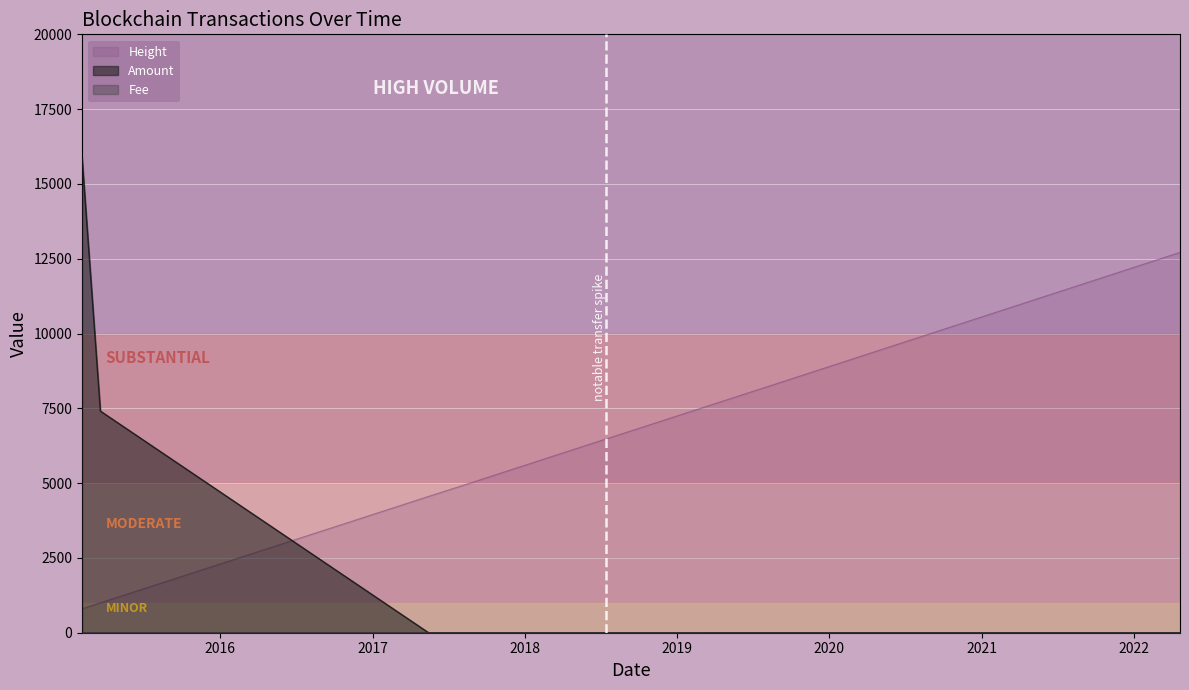

Reading left to right, what are all the values shown in this chart?

Amount: 2015-02-04=15891.0	2015-03-20=7409.0	2017-05-15=0.0	2017-07-24=0.0	2018-05-05=0.0	2018-07-03=0.0	2018-07-25=0.0	2019-10-04=0.0	2022-04-21=0.0
Fee: 2015-02-04=1.0	2015-03-20=1.0	2017-05-15=1.0	2017-07-24=1.0	2018-05-05=1.0	2018-07-03=1.0	2018-07-25=1.0	2019-10-04=0.1	2022-04-21=0.1
Height: 2015-02-04=798.6	2015-03-20=999.2	2017-05-15=4555.3	2017-07-24=4867.5	2018-05-05=6158.1	2018-07-03=6424.4	2018-07-25=6522.5	2019-10-04=8493.3	2022-04-21=12712.8